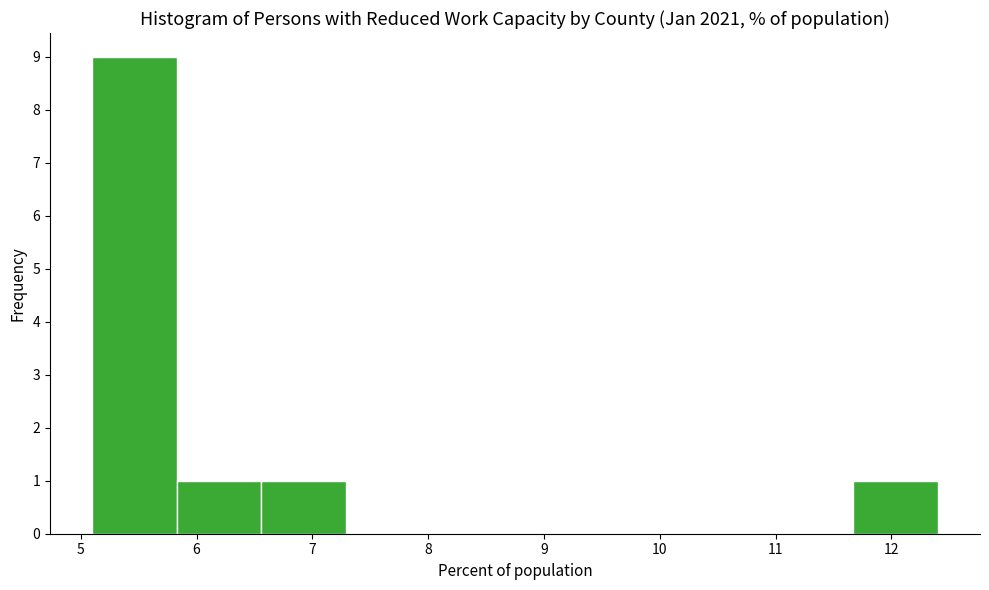

What is the height of the bar covering 5.83 to 6.56 on the x-axis? Neither the bar edges nor the heights are printed on the chart, so give them approximately, as read against the axes.

1